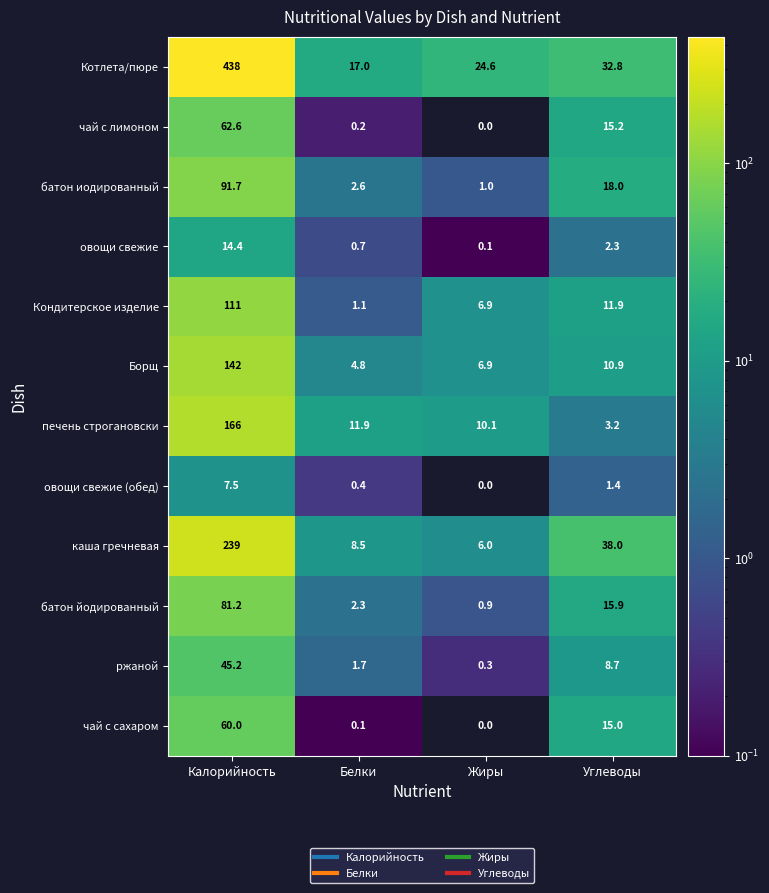

What is the difference between the maximum and second lowest values in the Борщ series?

135.1